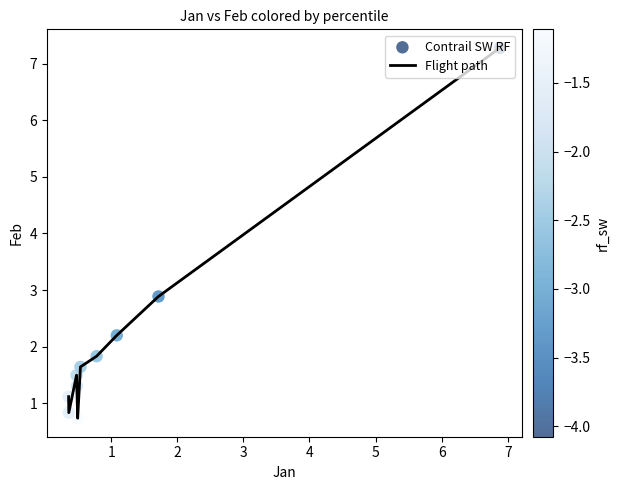

What is the greatest value displayed?

7.3